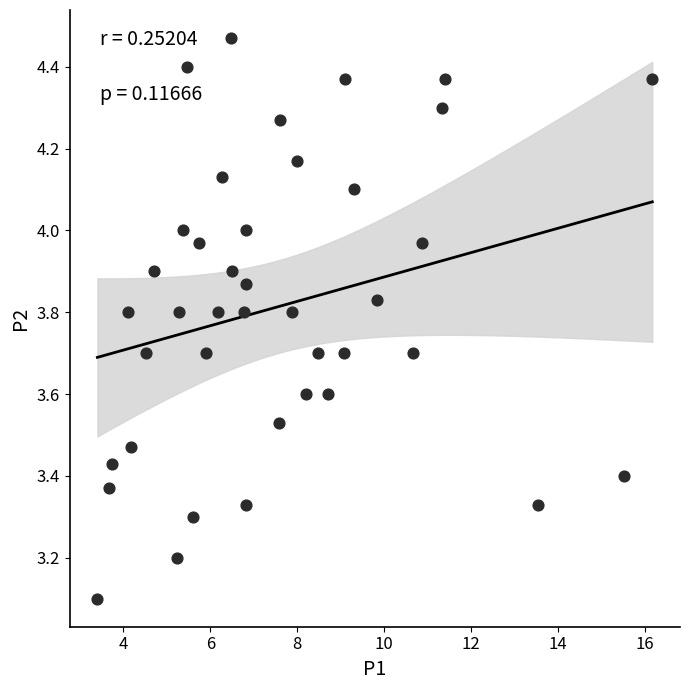

What is the range of X values (max minus min)?

12.8